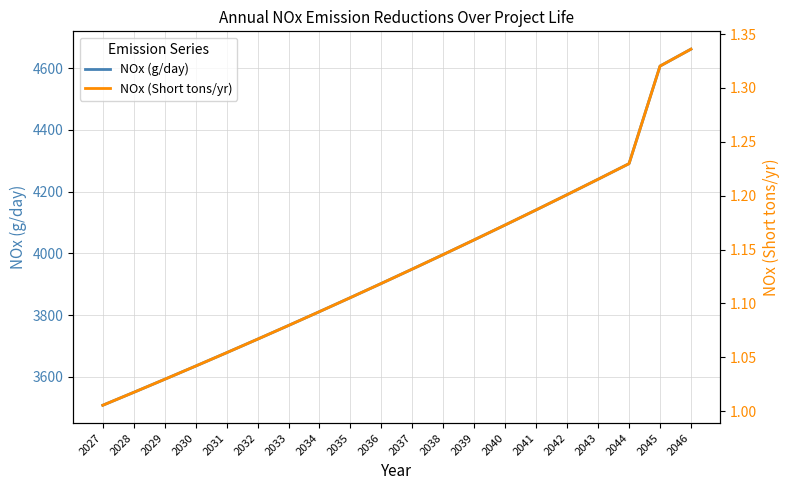

Between 2046 and 2042, which is larger?

2046